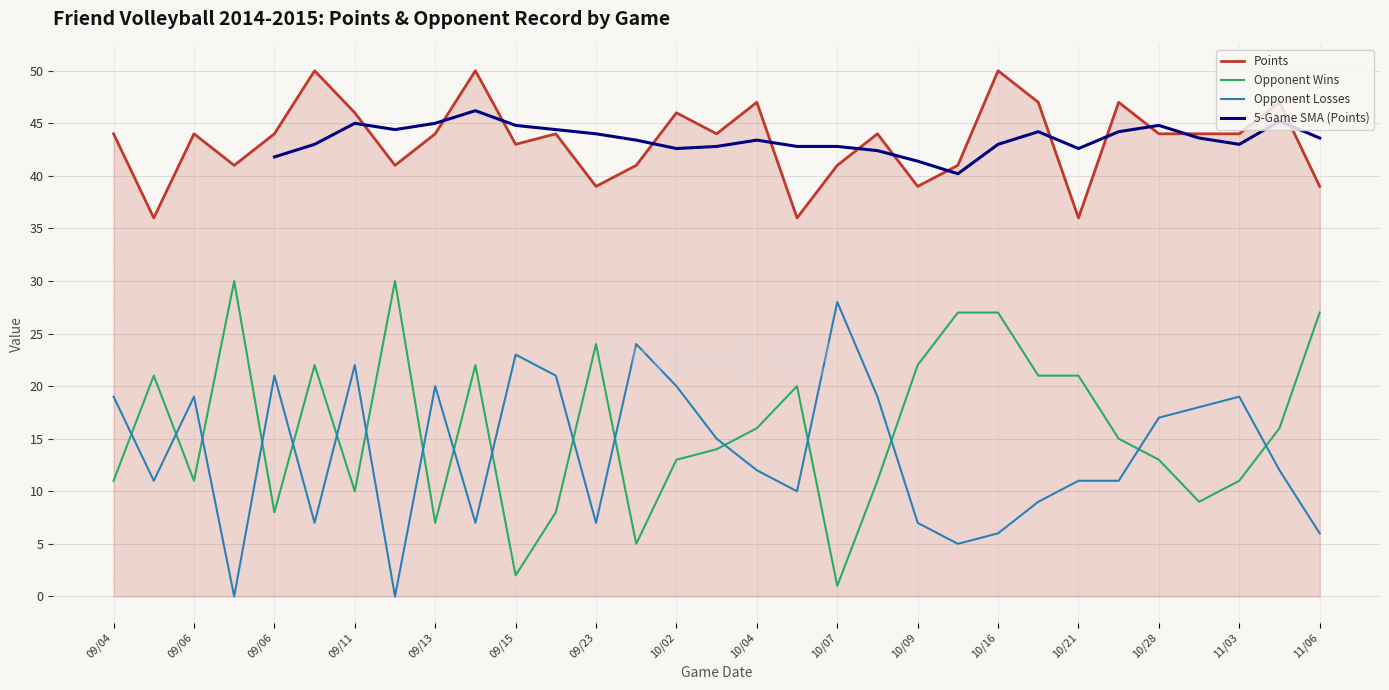

What is the label of the 27th point from the right?

09/06